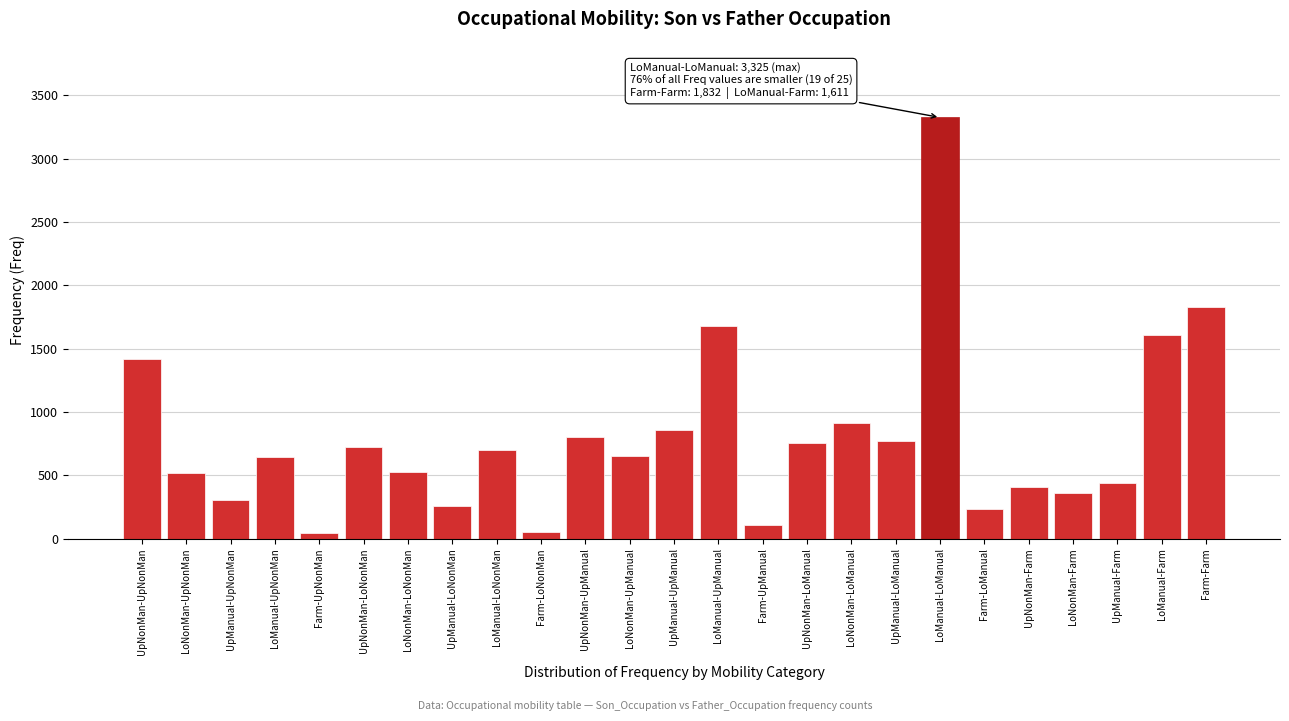

Between LoNonMan-Farm and LoManual-LoManual, which is larger?

LoManual-LoManual